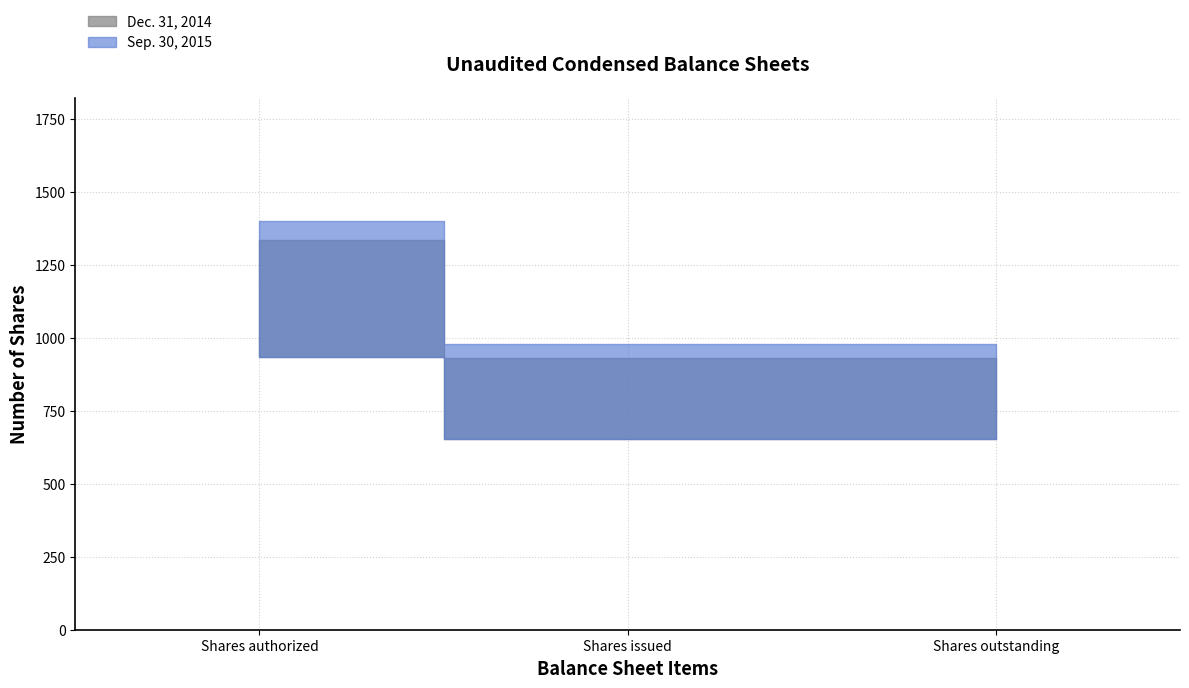

What position from the left is Shares authorized?

1